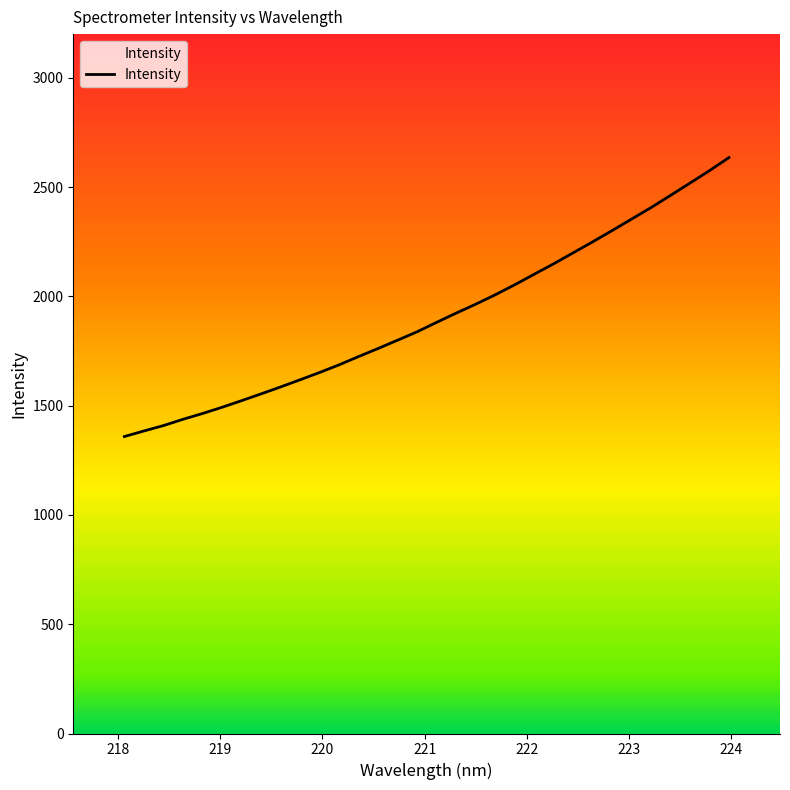

What is the maximum value shown in the chart?

2635.1